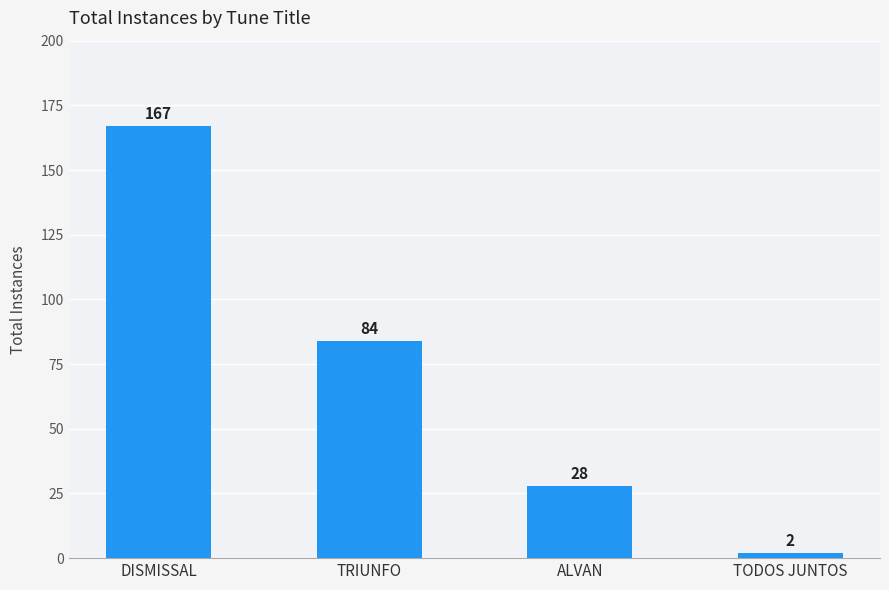

At which label does the data first exceed 84?

DISMISSAL